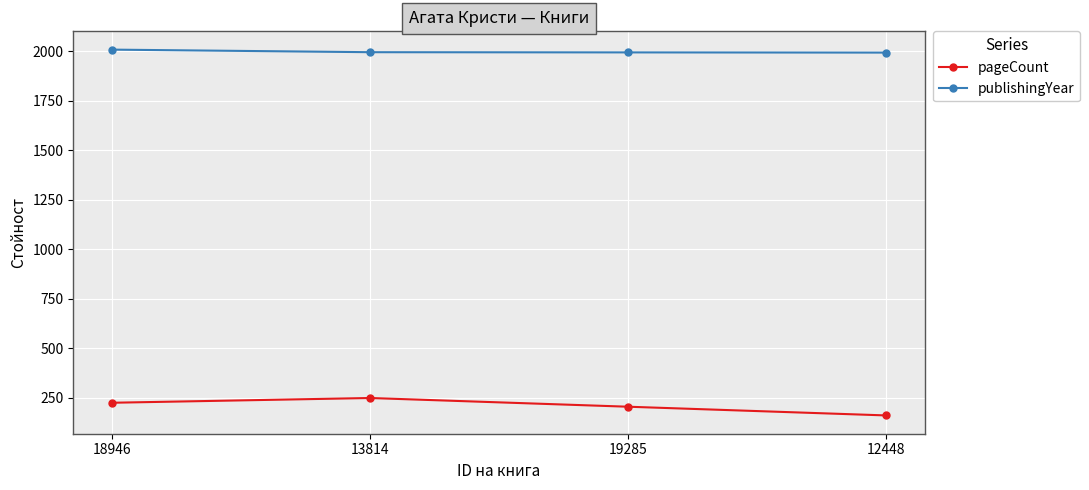

What is the difference between the second highest and second lowest values in the pageCount series?

20